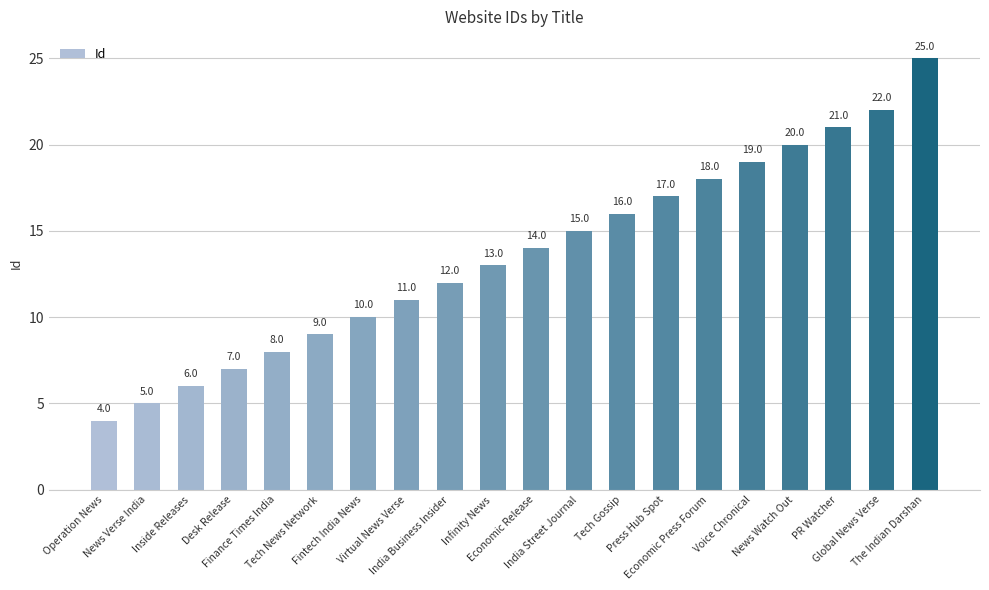

Which category has the highest value across all series?

The Indian Darshan